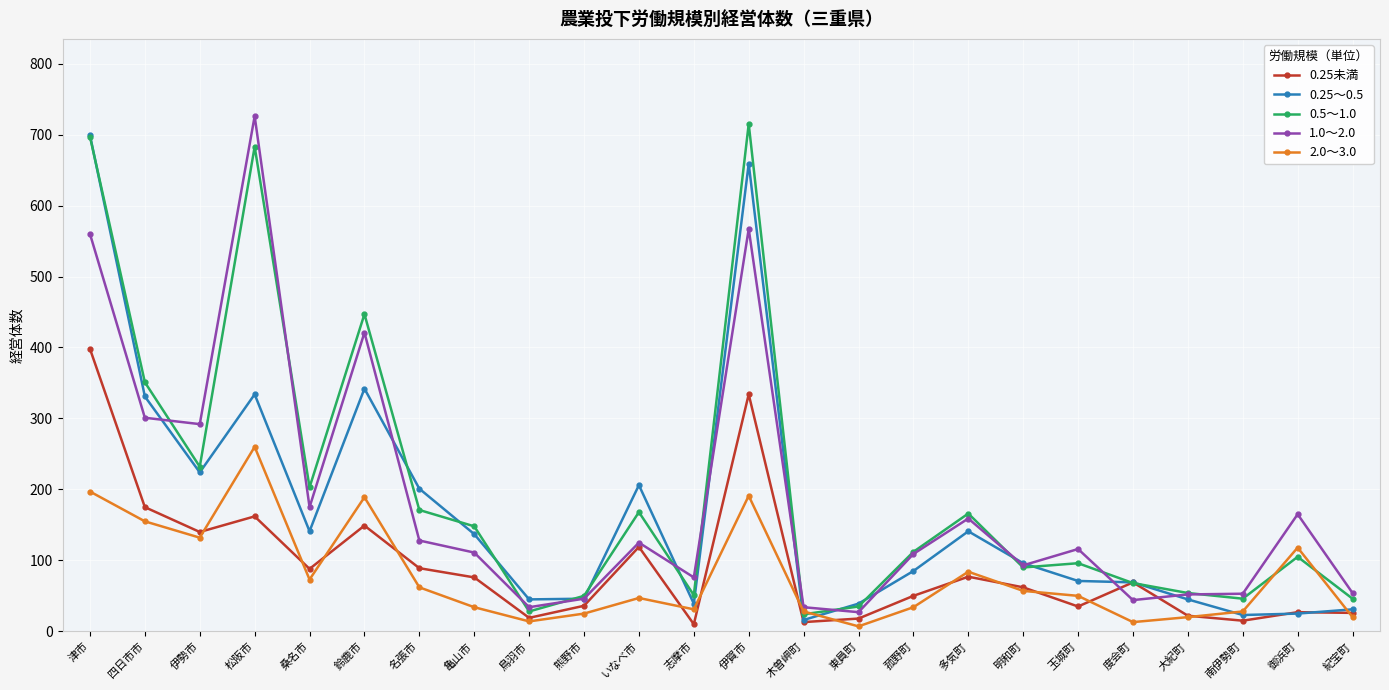

Where does the 0.5～1.0 series first go above 112?

津市